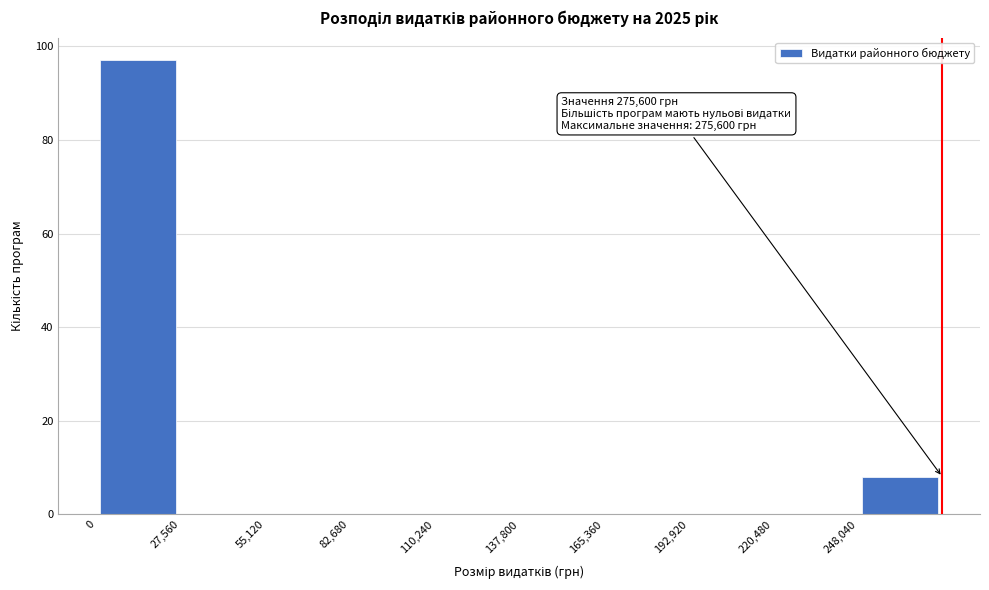

Which range on the x-axis has the tallest bar?

0 to 30000